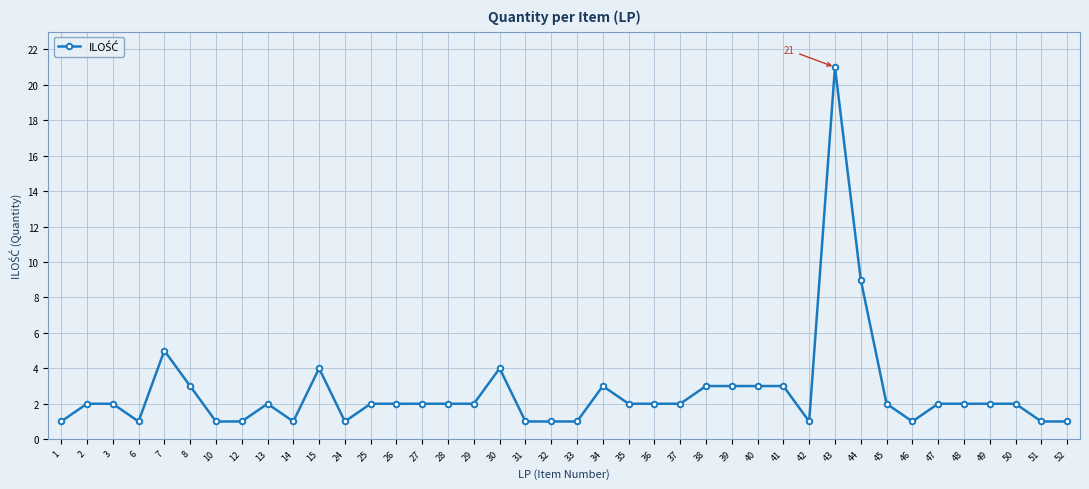

What is the greatest value displayed?

21